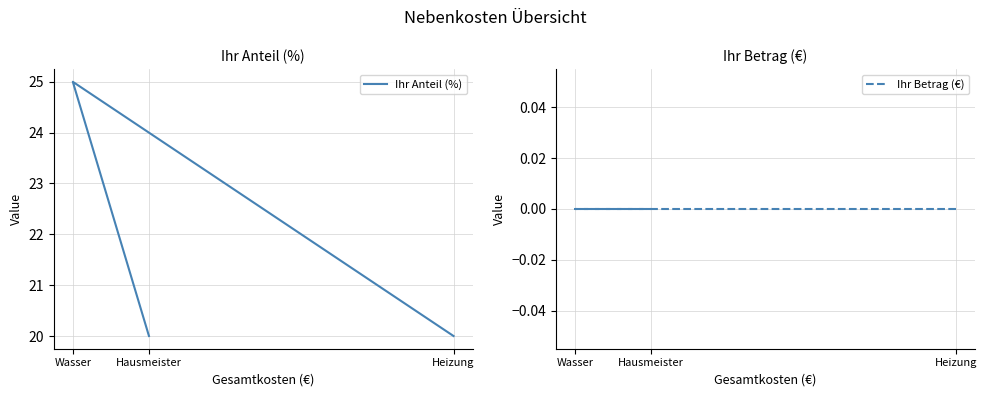

List the series in order of their peak value, lowest first.

Ihr Betrag (€), Ihr Anteil (%)